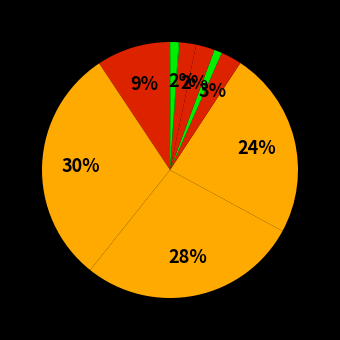

What percentage is the 10 slice, to the nearest percent?

1%